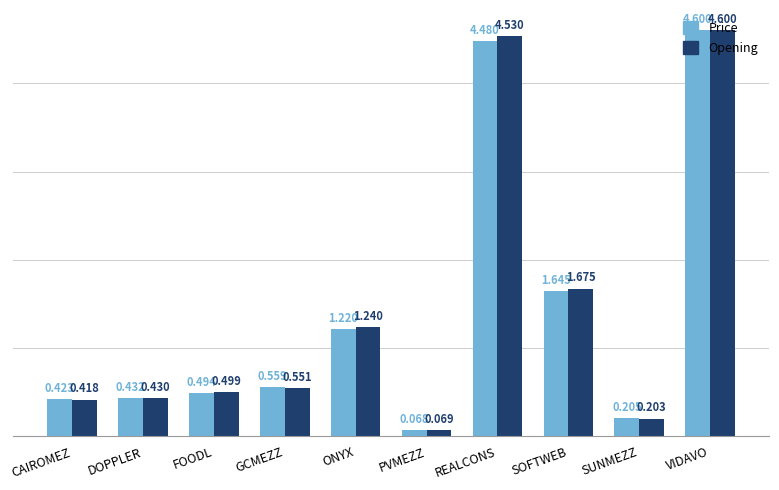

Which series has the widest spread of values?

Price